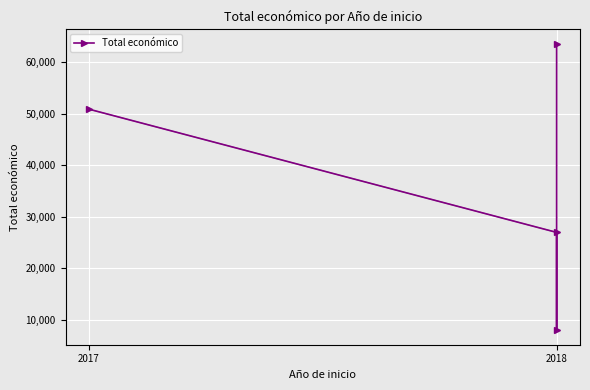

Is it true that the value at 2017 is 50929?

True